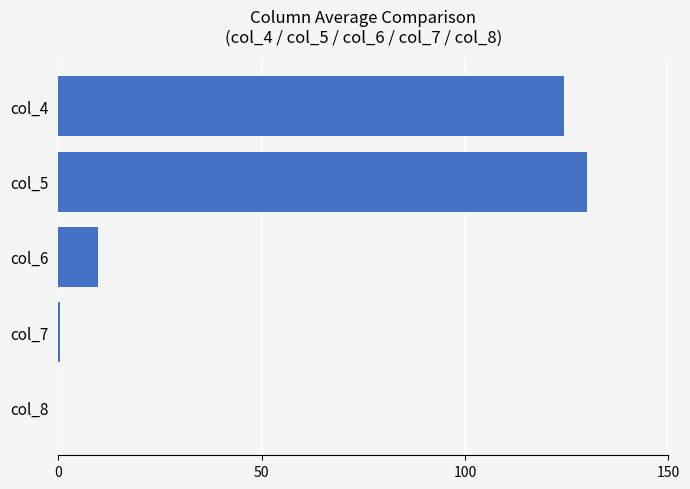

What is the sum of all values?

264.5